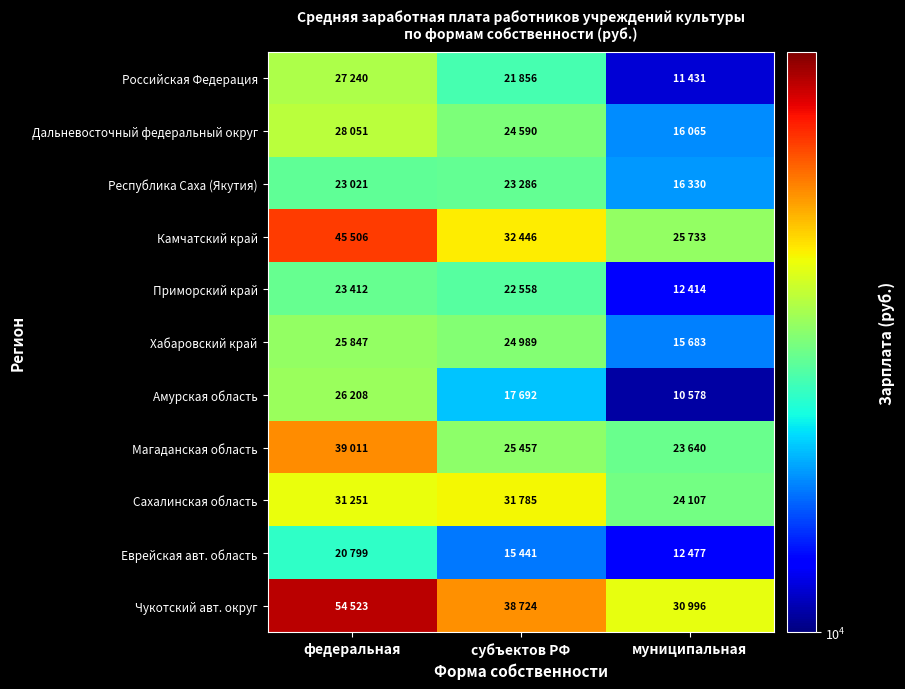

Which category has the highest value across all series?

федеральная